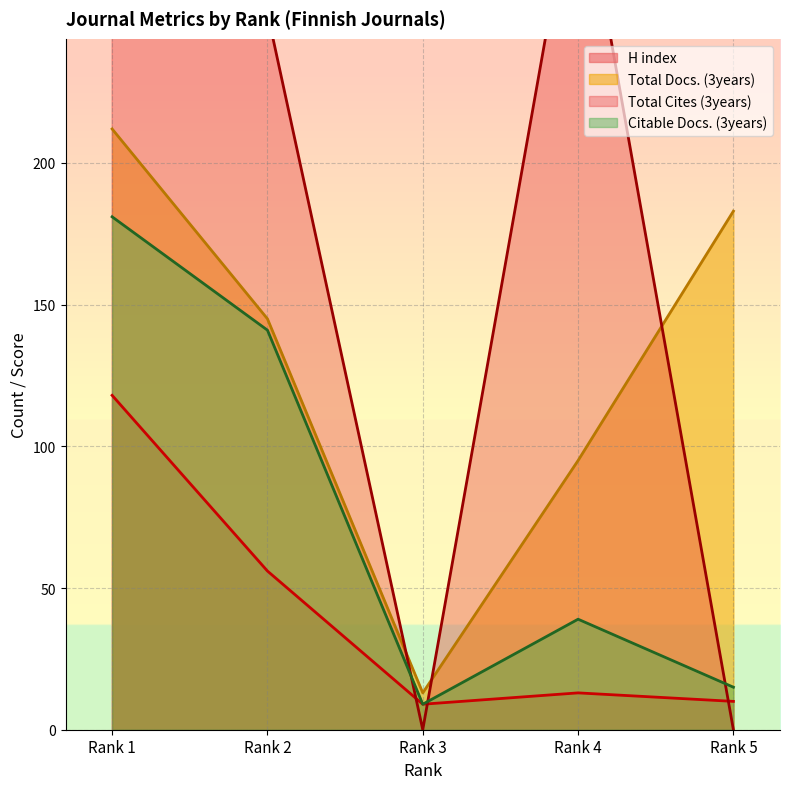

True or false: Total Cites (3years) has a value of -263 at Rank 5.

False